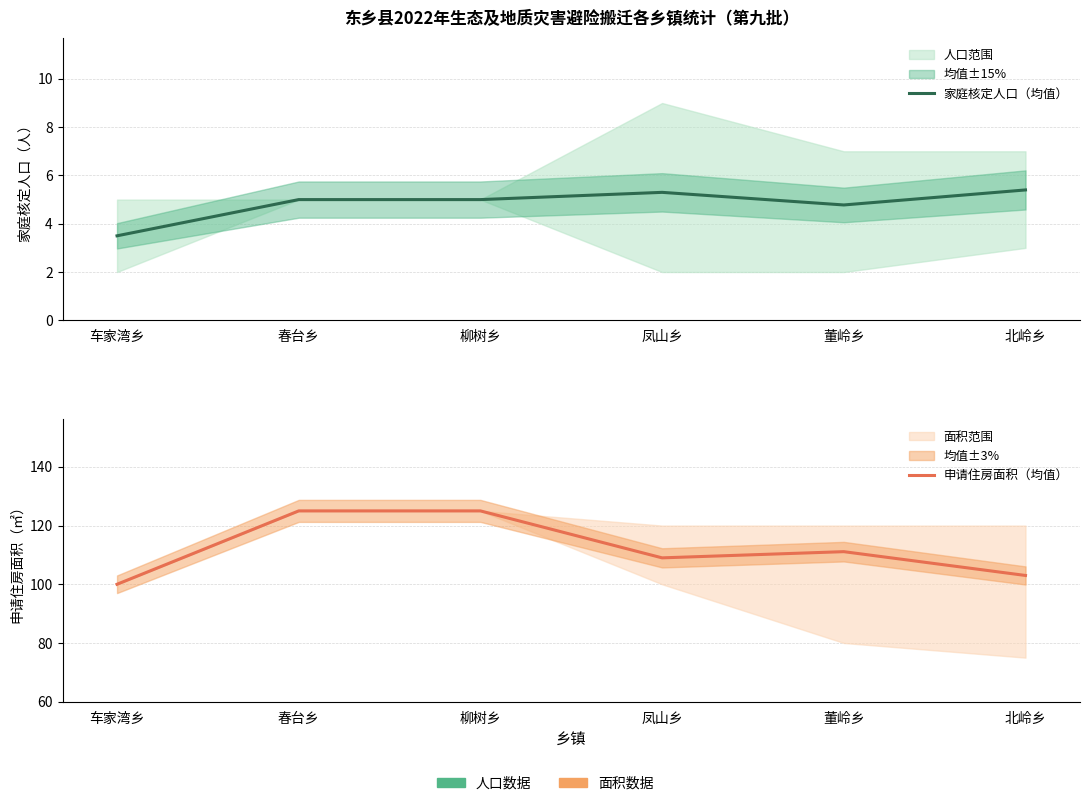

Is it true that 申请住房面积（均值） equals 68.3 at 董岭乡?

False